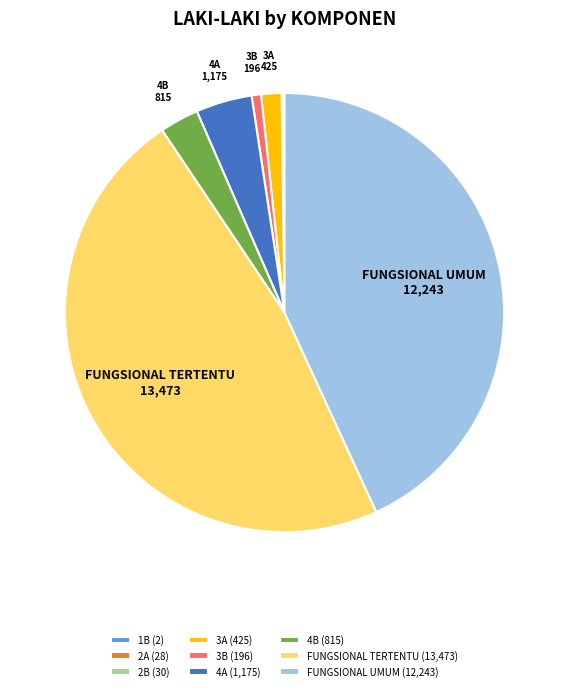

Is there a majority slice in this chart?

No